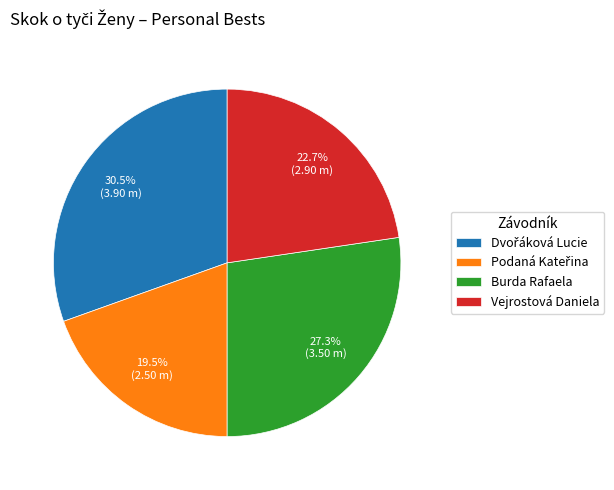

Is there any slice that represents more than half of the pie?

No